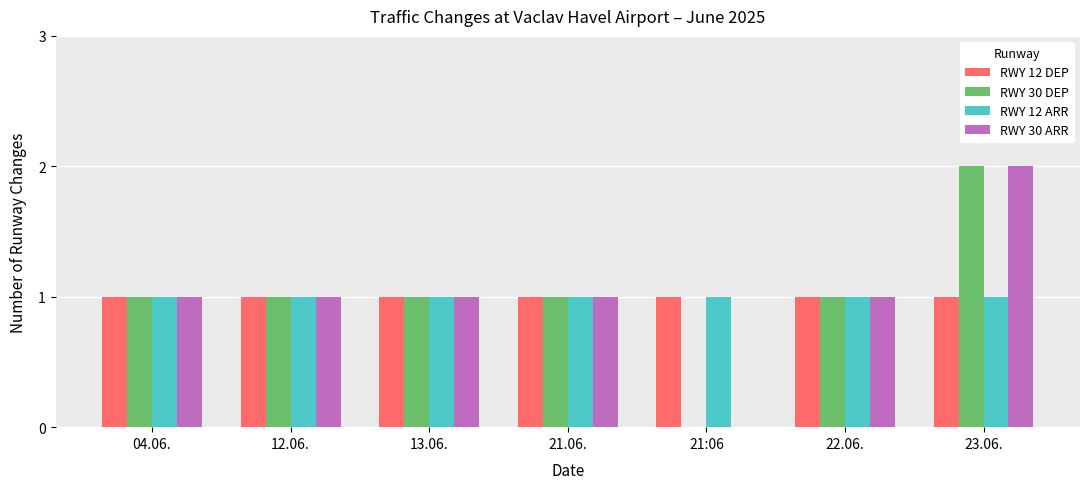

Is the value of RWY 30 ARR at 12.06. greater than the value of RWY 30 DEP at 23.06.?

No